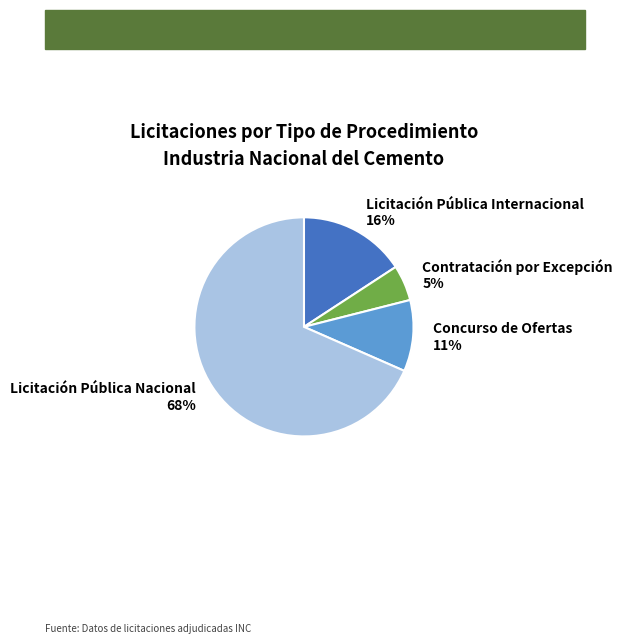

Rank the categories by value from lowest to highest.

Contratación por Excepción, Concurso de Ofertas, Licitación Pública Internacional, Licitación Pública Nacional